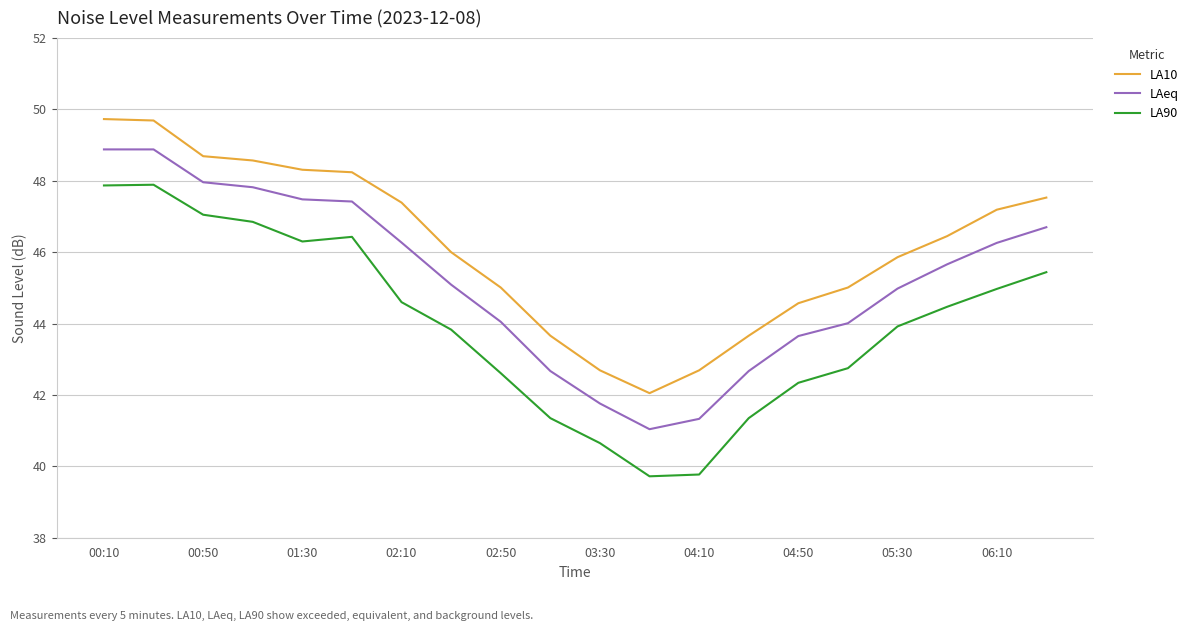

Is this an area chart (filled region under the line)?

No